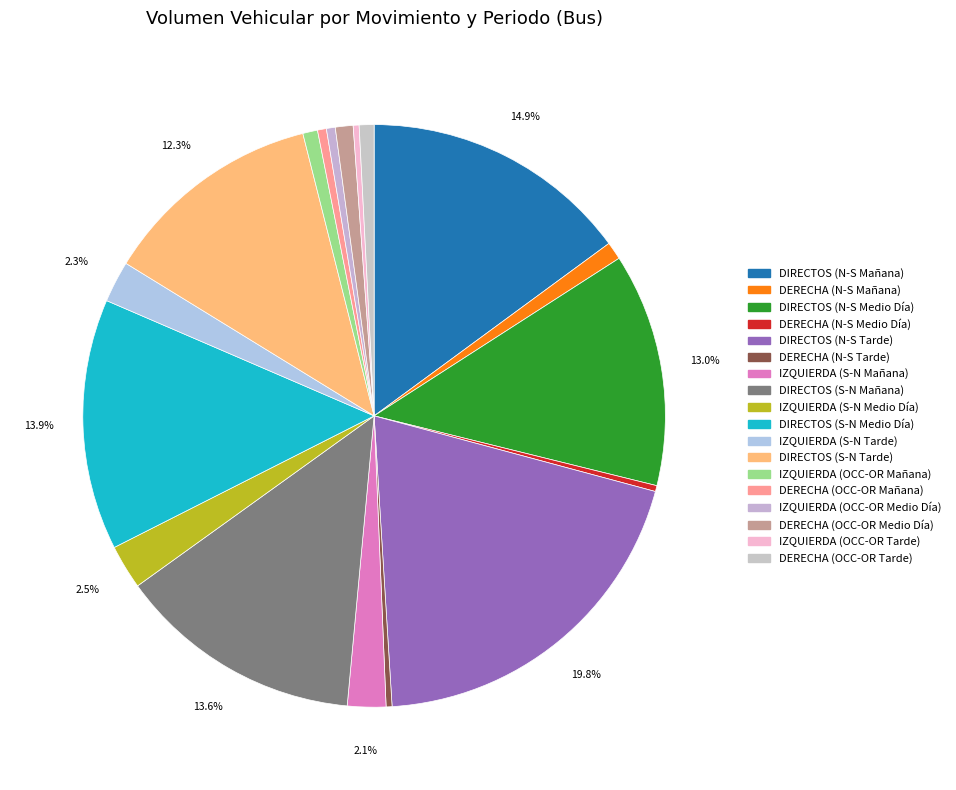

What percentage is NOT represented by DIRECTOS (N-S Mañana)?

85.1%